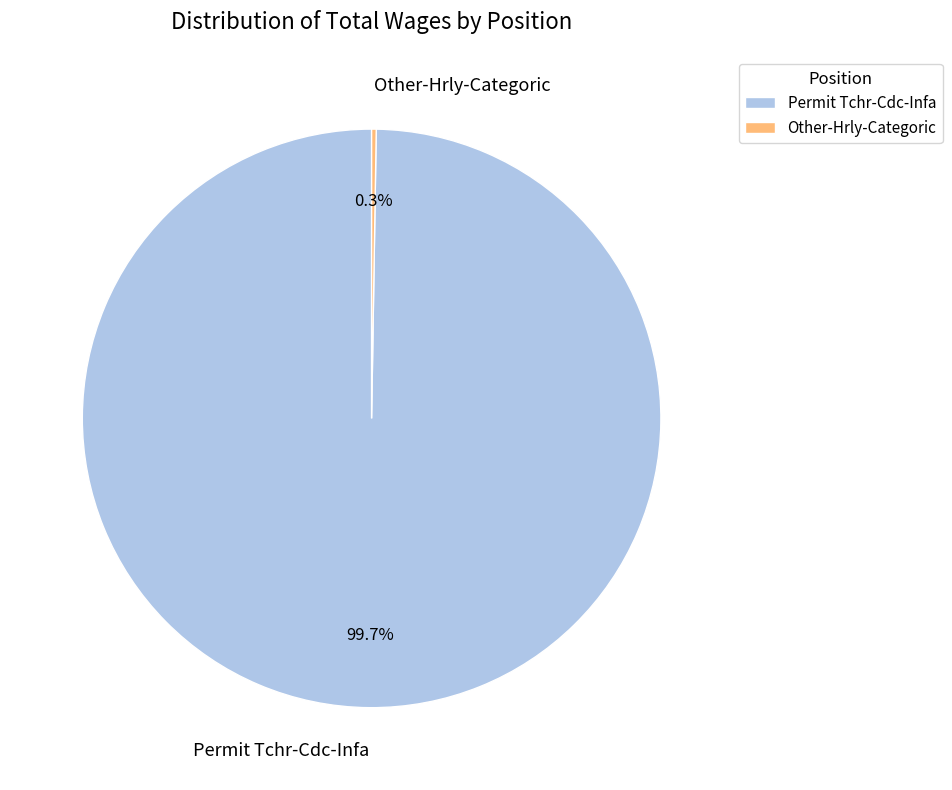

Which category has the biggest portion of the pie?

Permit Tchr-Cdc-Infa